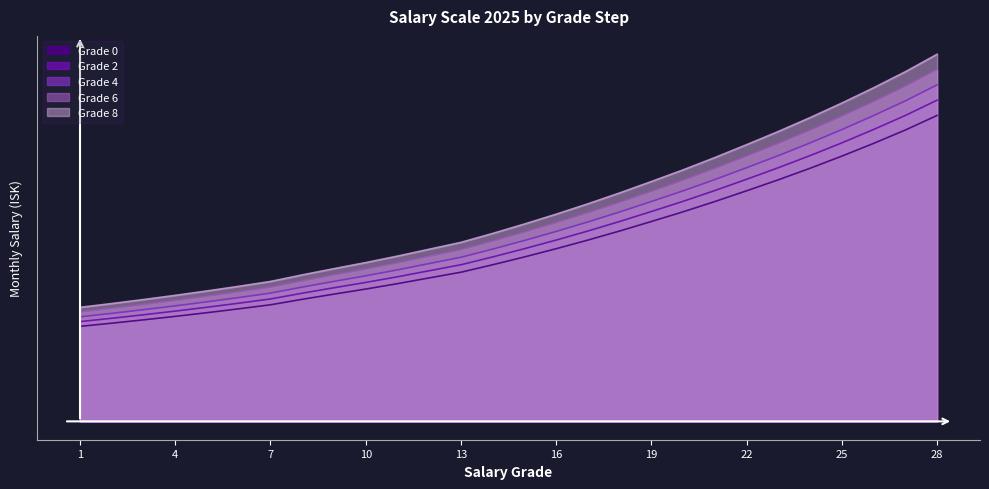

Between 15 and 18, which series saw the biggest shift?

Grade 8